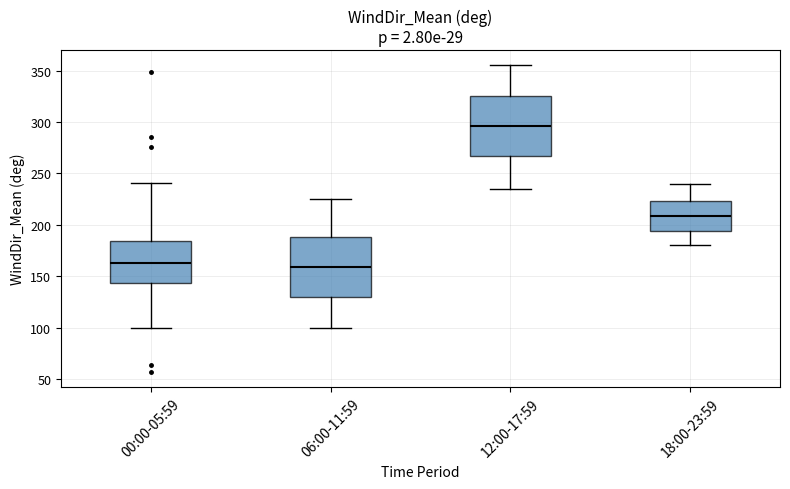

Which box has the highest median line?

12:00-17:59